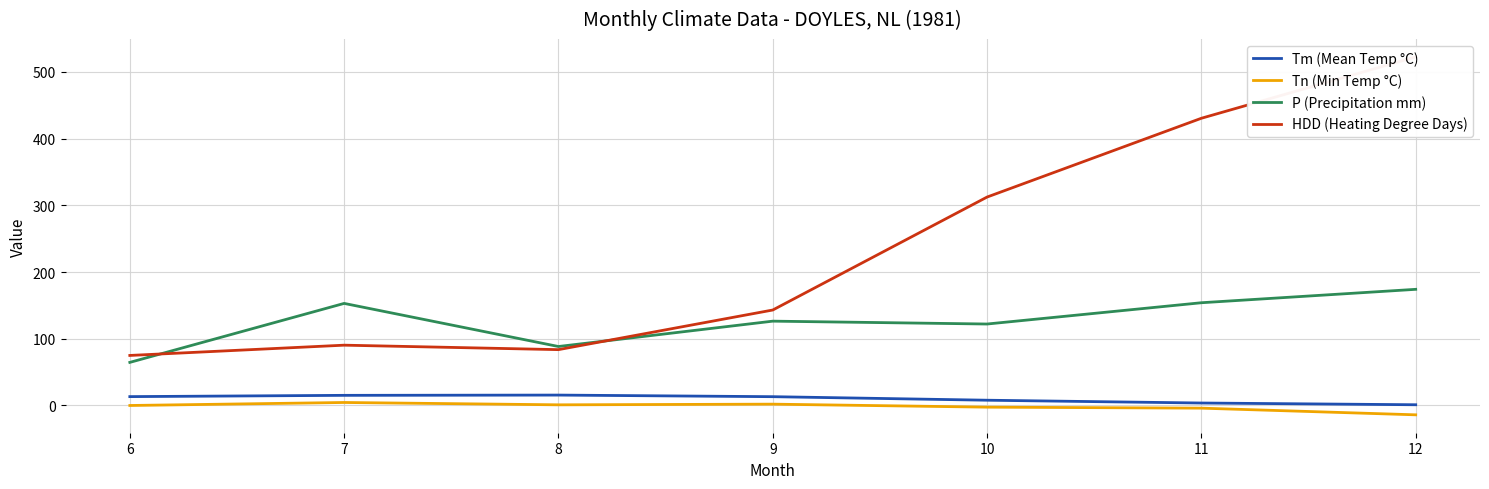

At which label is Tm (Mean Temp °C) closest to 8?

10